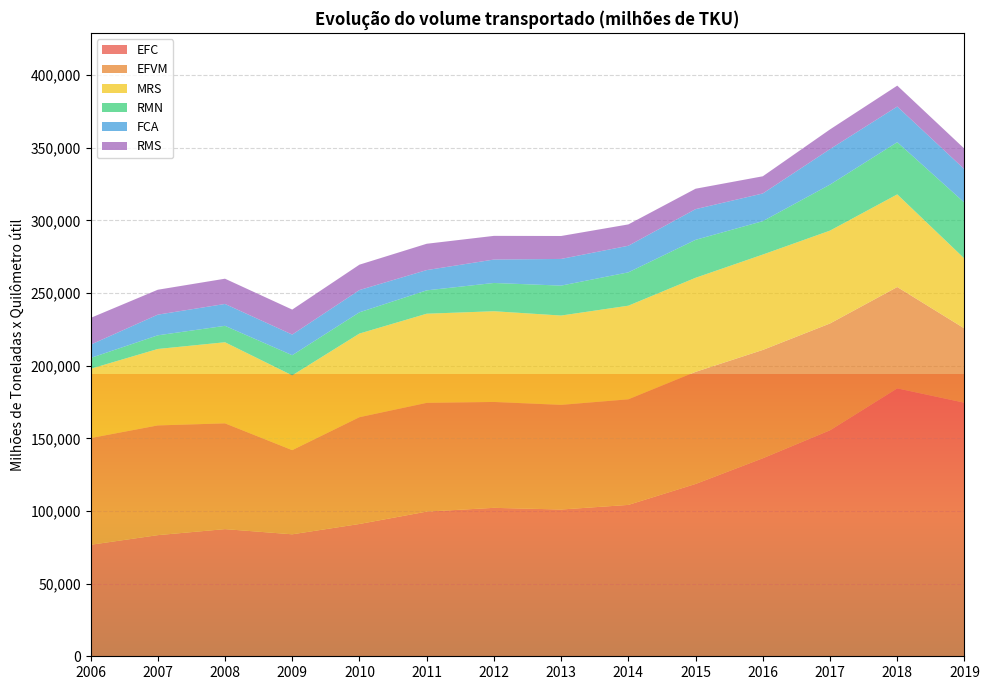

Reading right to left, transcribe all the data shown in this chart.

EFC: 2019=174486	2018=184376	2017=155538	2016=136268	2015=118584	2014=104177	2013=101011	2012=102157	2011=99567	2010=91052	2009=83948	2008=87516	2007=83367	2006=76724
EFVM: 2019=51106	2018=69752	2017=73518	2016=74559	2015=77157	2014=72670	2013=72009	2012=72866	2011=74830	2010=73480	2009=57929	2008=72783	2007=75511	2006=73442
MRS: 2019=48088	2018=63765	2017=63909	2016=65646	2015=64754	2014=64434	2013=61482	2012=62445	2011=61359	2010=57571	2009=51442	2008=55820	2007=52610	2006=47673
RMN: 2019=38496	2018=35919	2017=31663	2016=22998	2015=26110	2014=22948	2013=20594	2012=19451	2011=16073	2010=14618	2009=13887	2008=11297	2007=9394	2006=7446
FCA: 2019=22972	2018=24527	2017=24429	2016=19045	2015=21121	2014=18299	2013=18363	2012=16113	2011=13949	2010=15320	2009=14198	2008=15060	2007=14225	2006=9132
RMS: 2019=14126	2018=14391	2017=13556	2016=11831	2015=14058	2014=14692	2013=15789	2012=16297	2011=18121	2010=17474	2009=17196	2008=17378	2007=17147	2006=18423